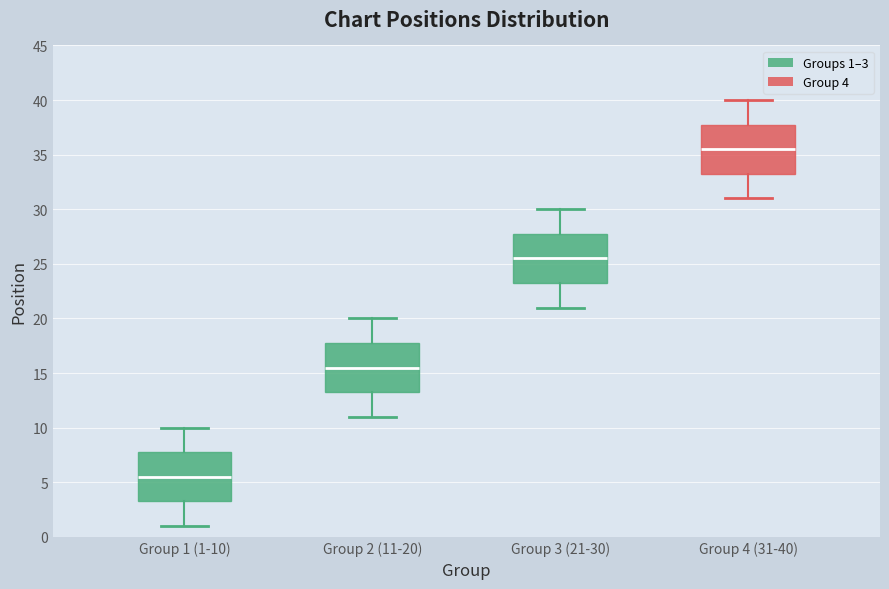

Where is the upper edge of the box for Group 2 (11-20) on the y-axis? The values are not printed on the chart, so give them approximately, as read against the axis.

18.0